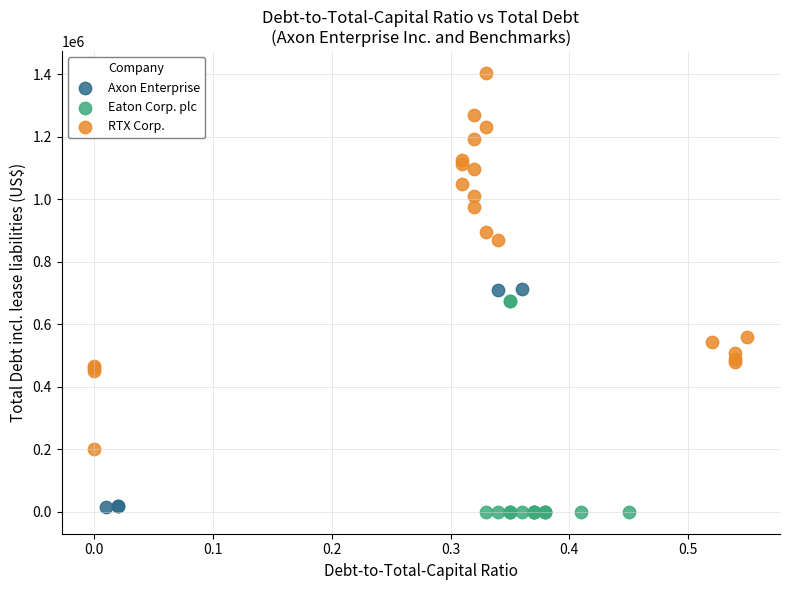

Which series contains the lowest Y value?

Eaton Corp. plc